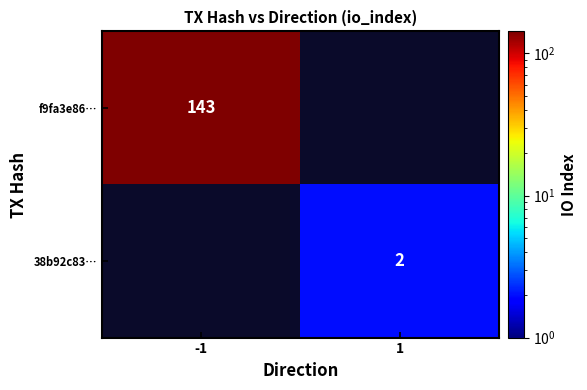

The f9fa3e86… series shows 143 at -1. True or false?

True